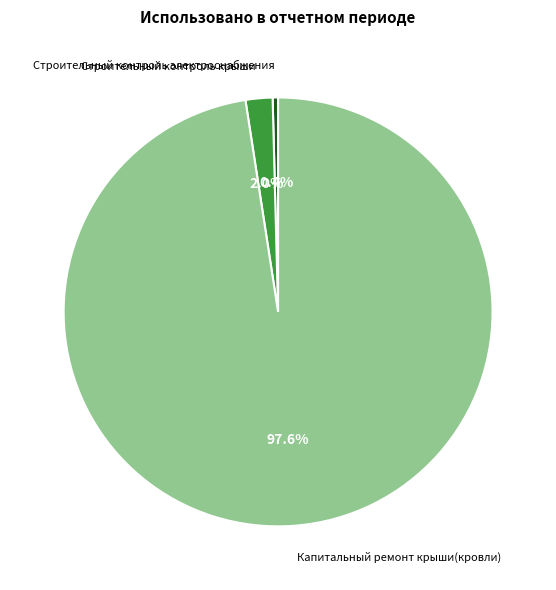

Count the number of slices in the pie.

3